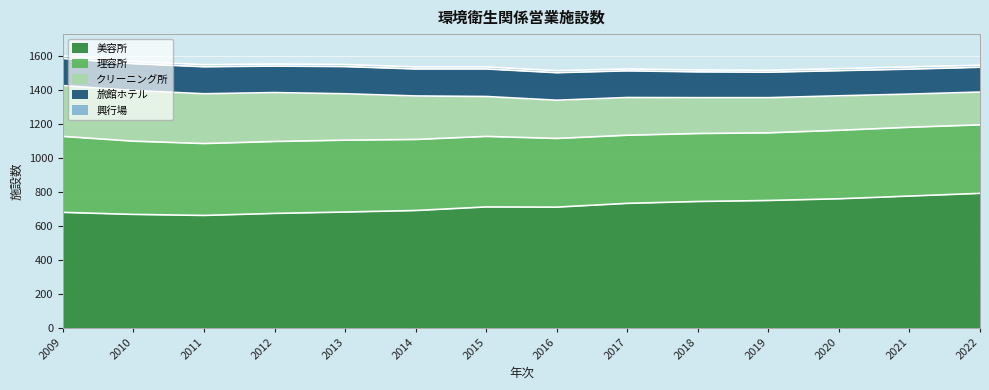

What is the minimum value shown in the chart?

11